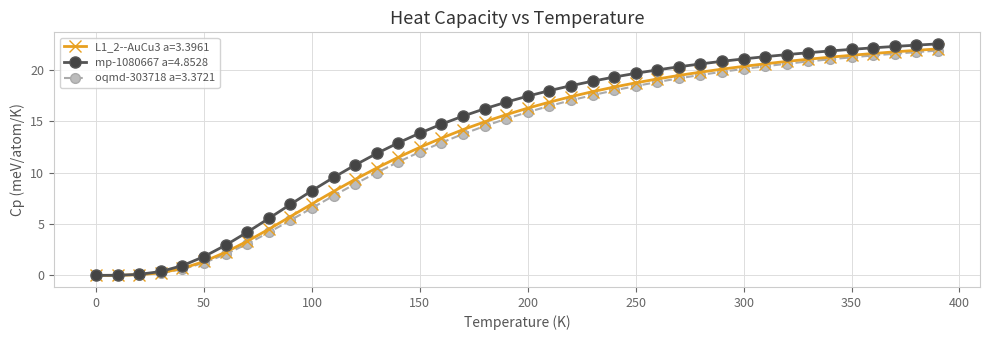

Which series has the largest total across all categories?

mp-1080667 a=4.8528